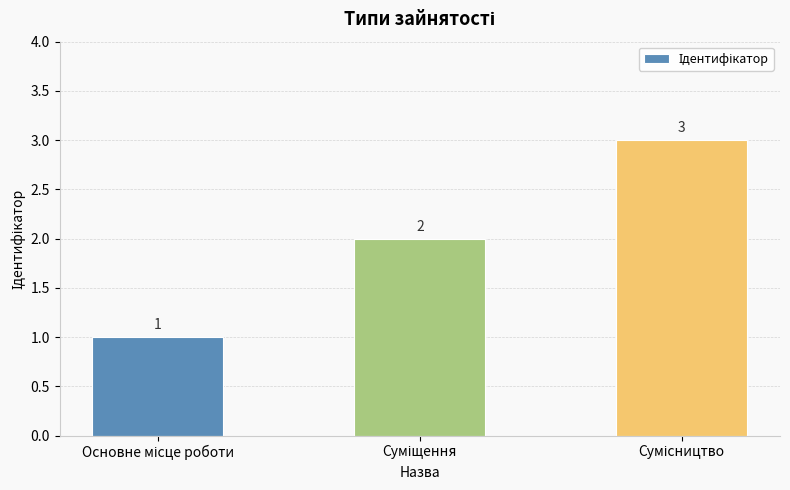

How many values are between 1 and 3?

3